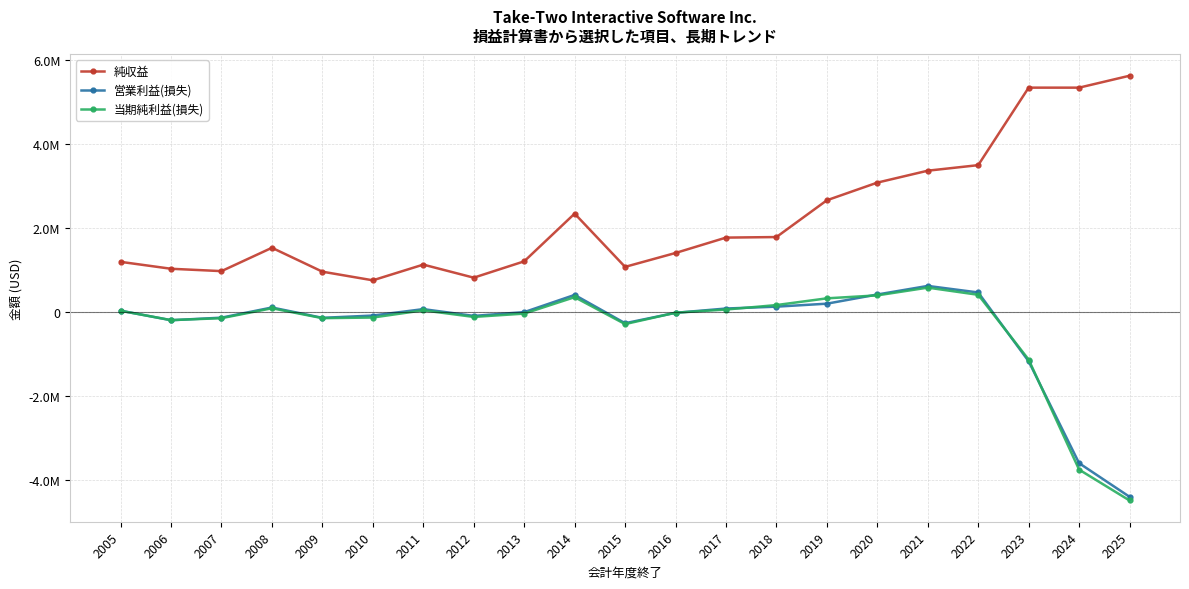

Where does the 純収益 series first go above 1537530?

2014